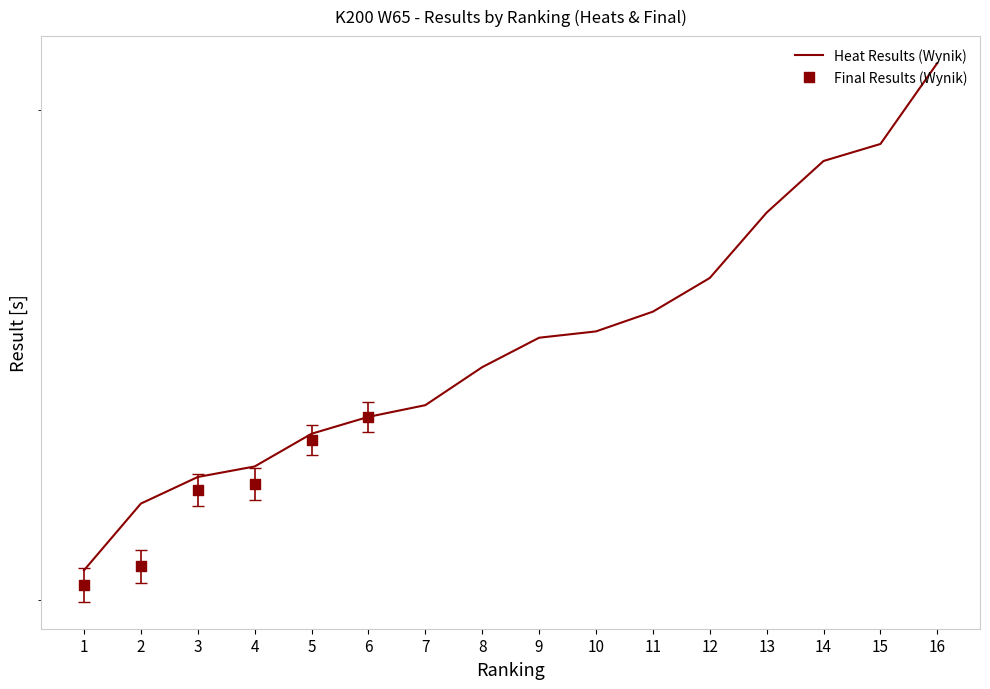

Which has a higher value, 4 or 5?

5